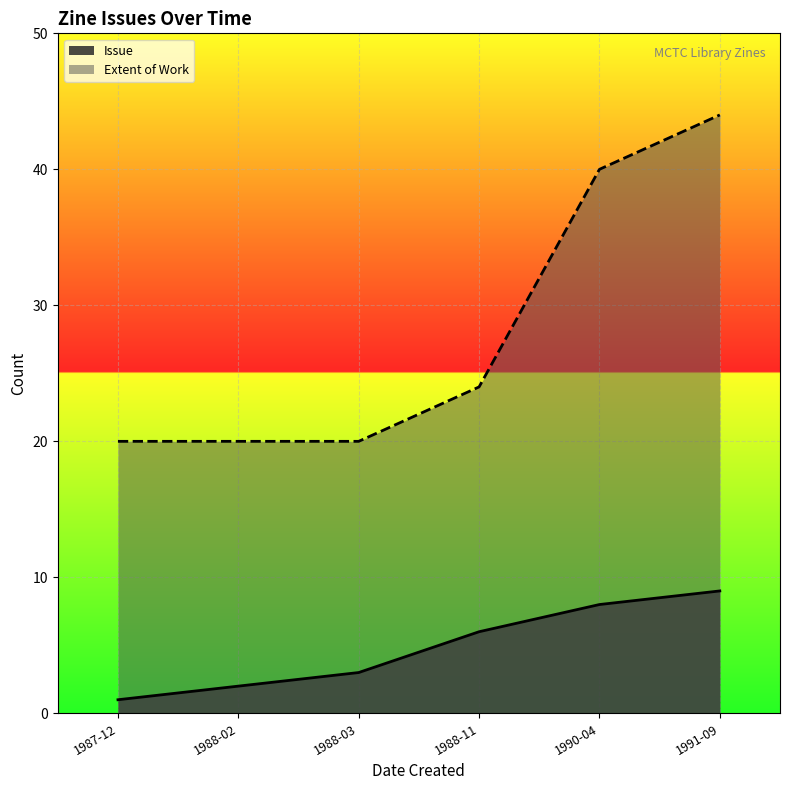

How many series are shown in this chart?

2